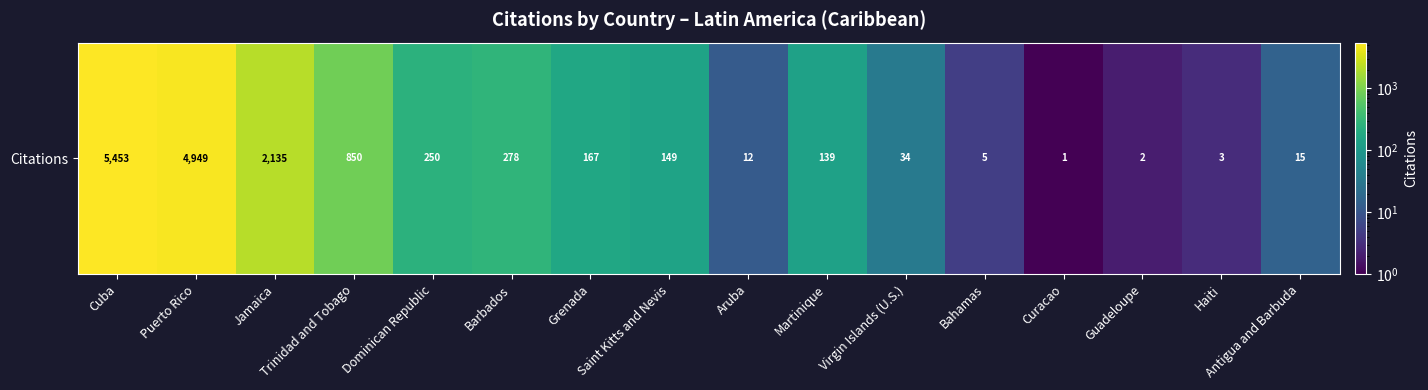

What is the sum of all values?

14442